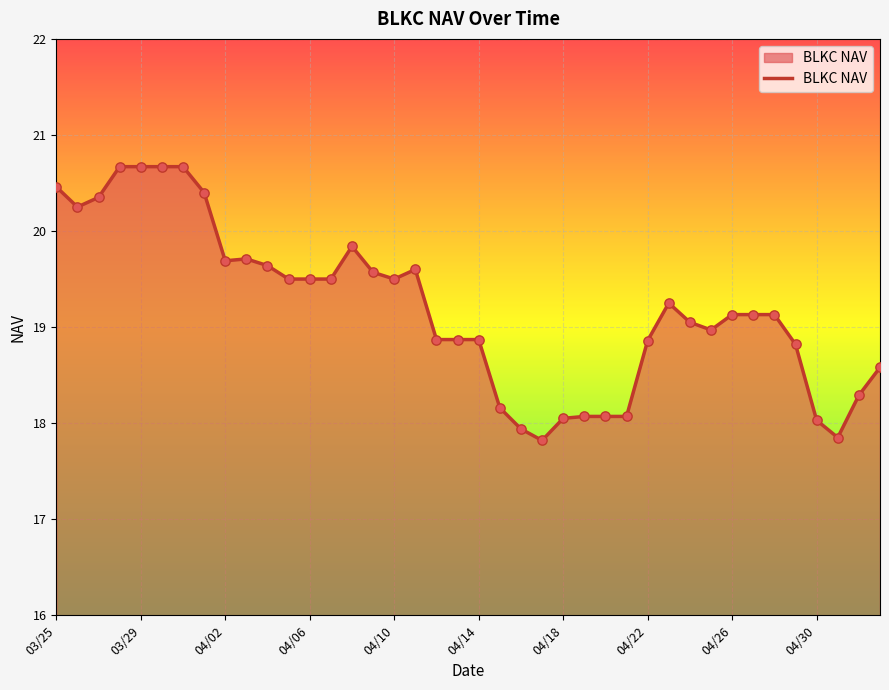

What is the greatest value displayed?

20.7